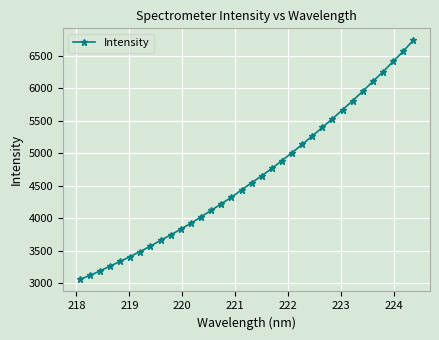

What is the greatest value displayed?

6738.5